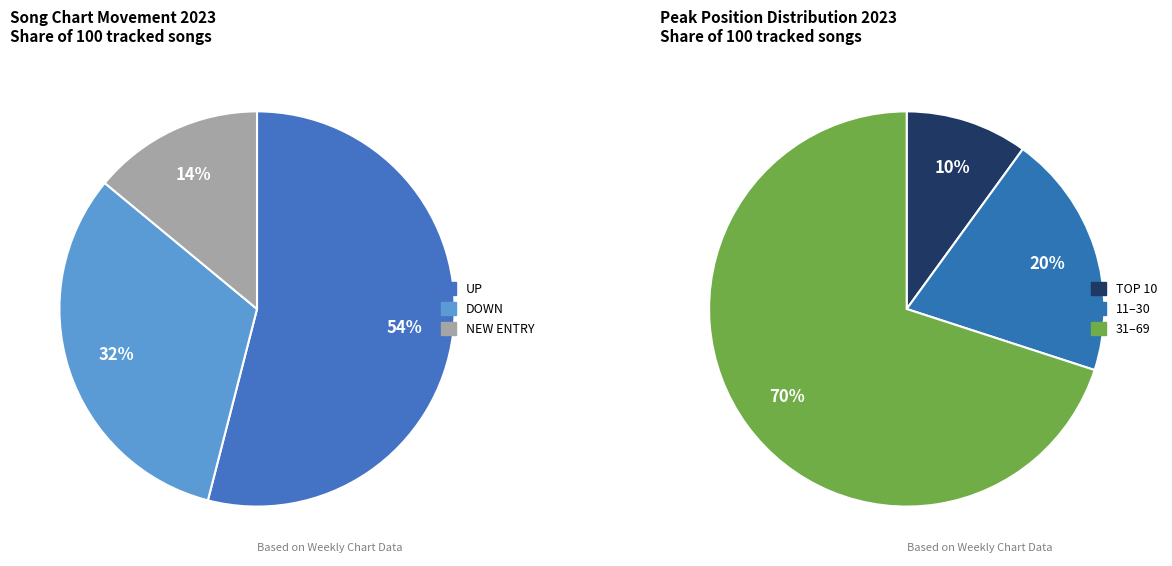

How many segments does this pie chart have?

3